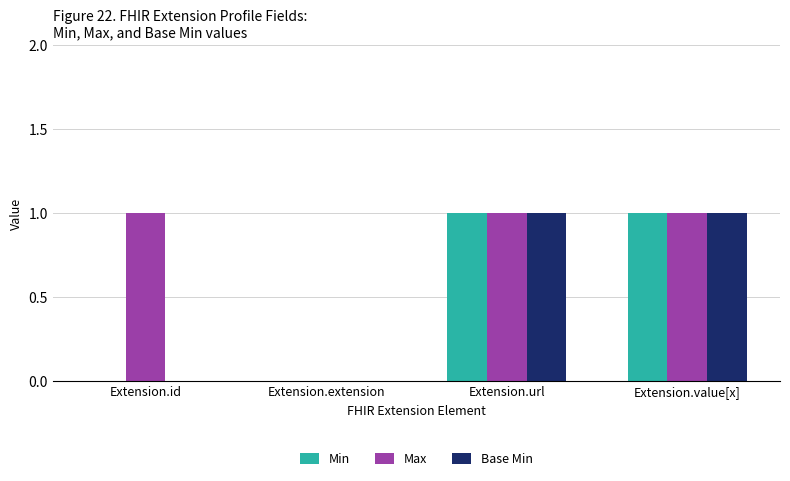

Reading left to right, list all the values displayed in this chart.

Min: 0	0	1	1
Max: 1	0	1	1
Base Min: 0	0	1	1